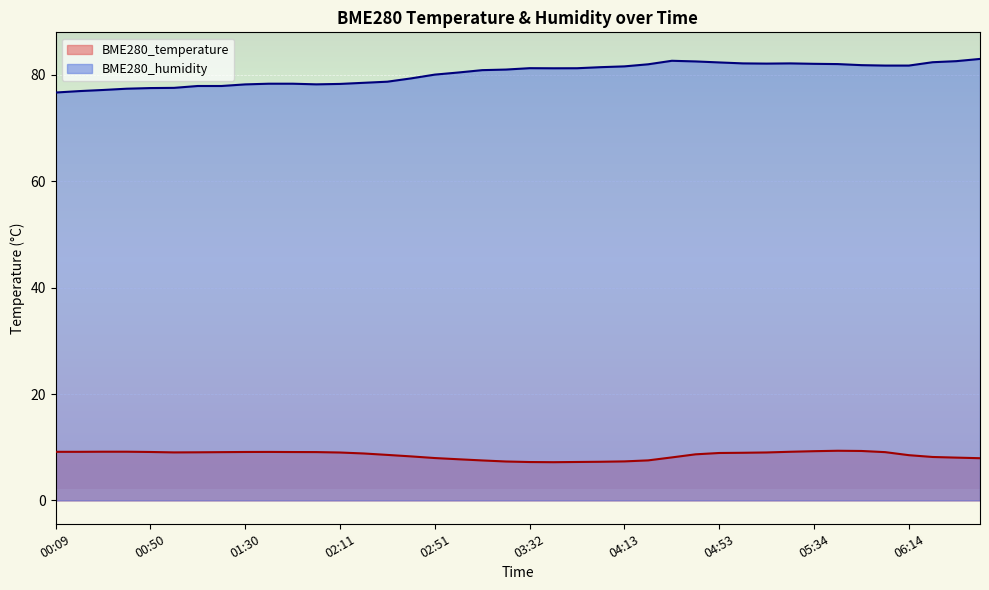

True or false: BME280_temperature has a value of 7.5 at 03:12.

True